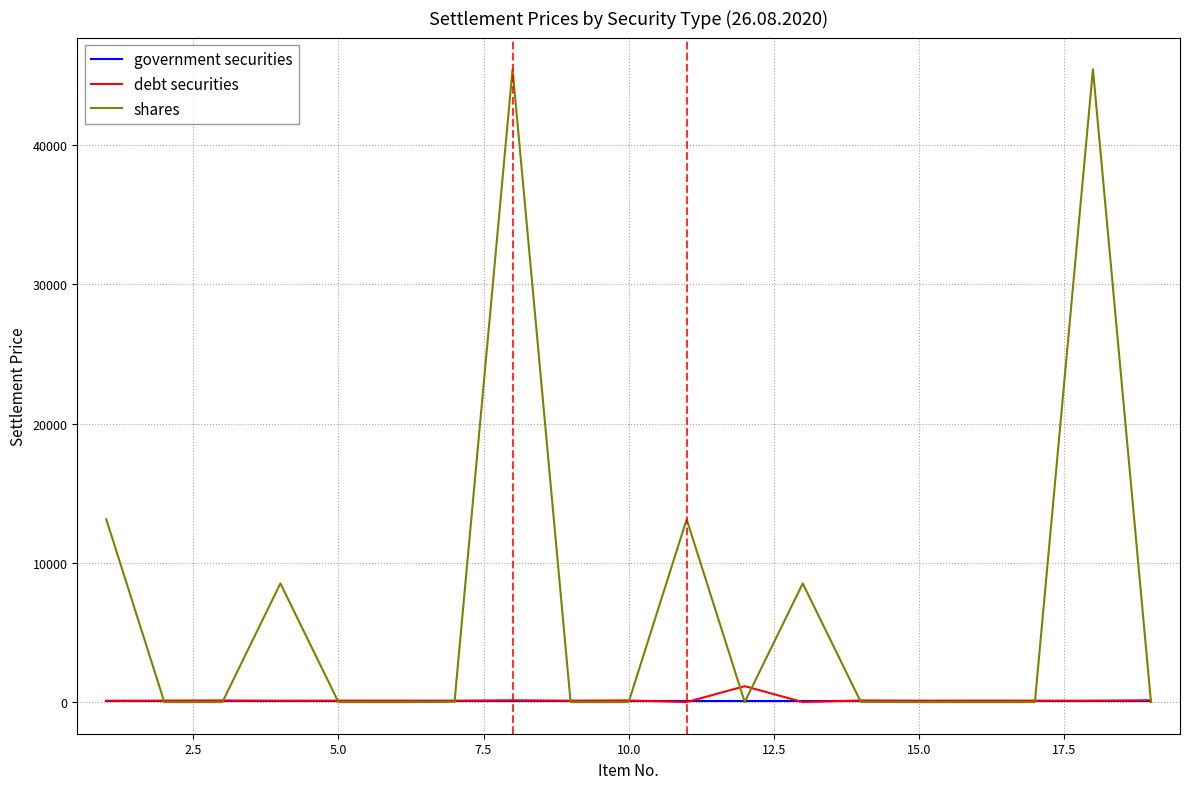

At how many categories does at least one series exceed 26232?

2